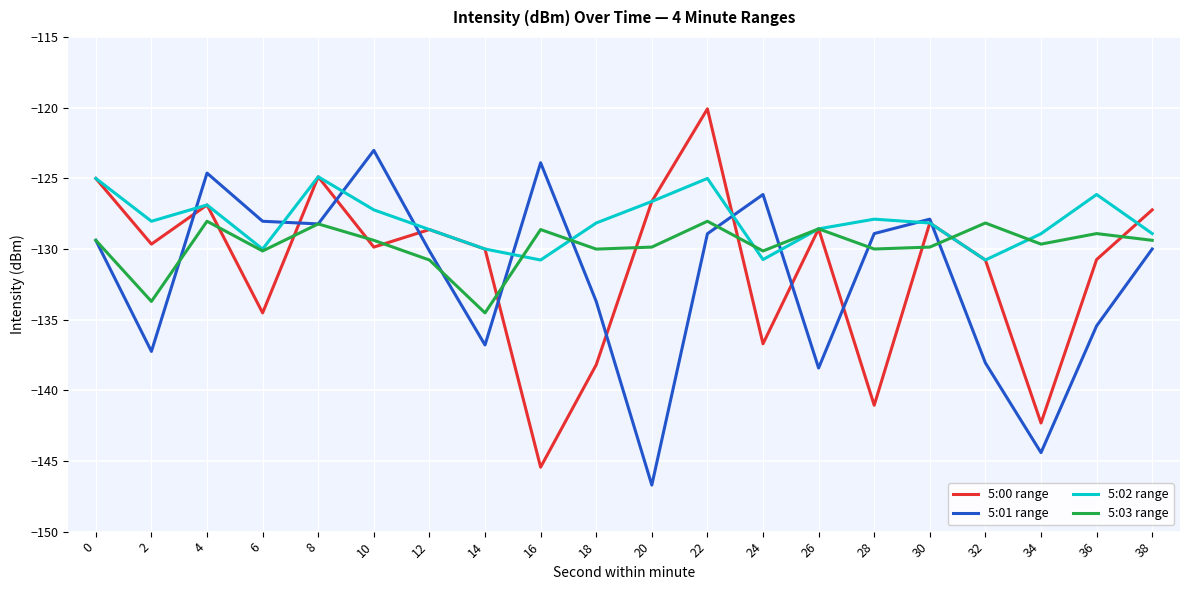

Does the chart have visible grid lines?

Yes